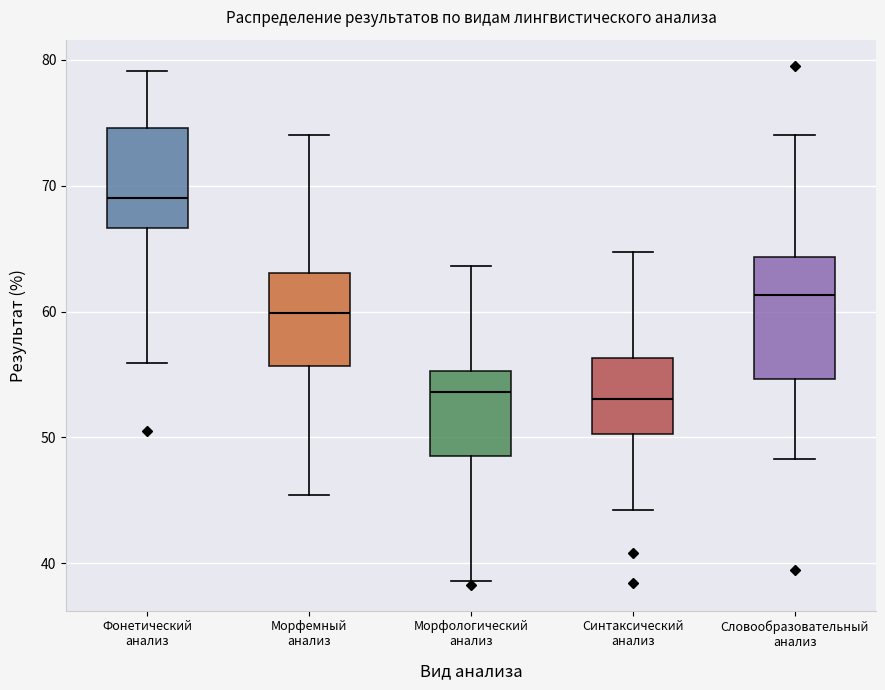

Reading left to right, read every box against the y-axis: the position of its median line, the range the box covers, and the ends of its whiskers. The values are not printed on the chart, so give them approximately, as read against the axis.

Фонетический анализ: median 69, box 67 to 75, whiskers 56 to 79
Морфемный анализ: median 60, box 56 to 63, whiskers 45 to 74
Морфологический анализ: median 54, box 49 to 55, whiskers 39 to 64
Синтаксический анализ: median 53, box 50 to 56, whiskers 44 to 65
Словообразовательный анализ: median 61, box 55 to 64, whiskers 48 to 74